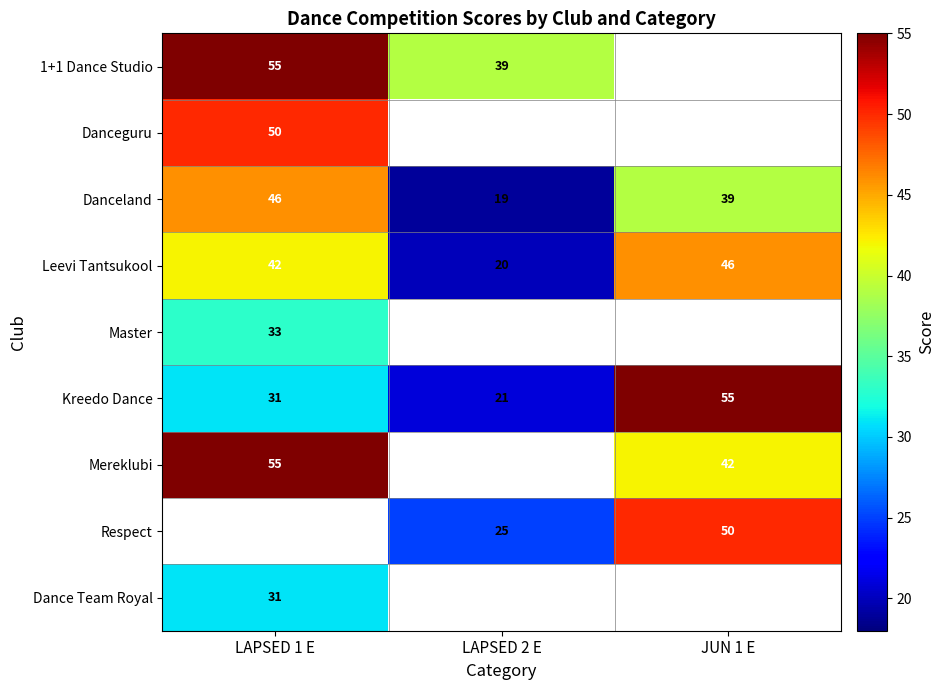

Count the Kreedo Dance values in the range 21 to 55.

3